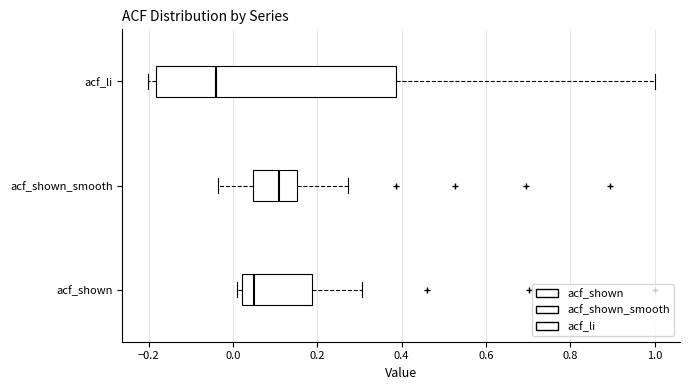

Reading bottom to top, read every box against the x-axis: the position of its median line, the range the box covers, and the ends of its whiskers. The values are not printed on the chart, so give them approximately, as read against the axis.

acf_shown: median 0.04, box 0.02 to 0.18, whiskers 0.02 (just left of the box's left edge) to 0.30
acf_shown_smooth: median 0.12, box 0.04 to 0.16, whiskers -0.04 to 0.28
acf_li: median -0.04, box -0.18 to 0.38, whiskers -0.20 to 1.00